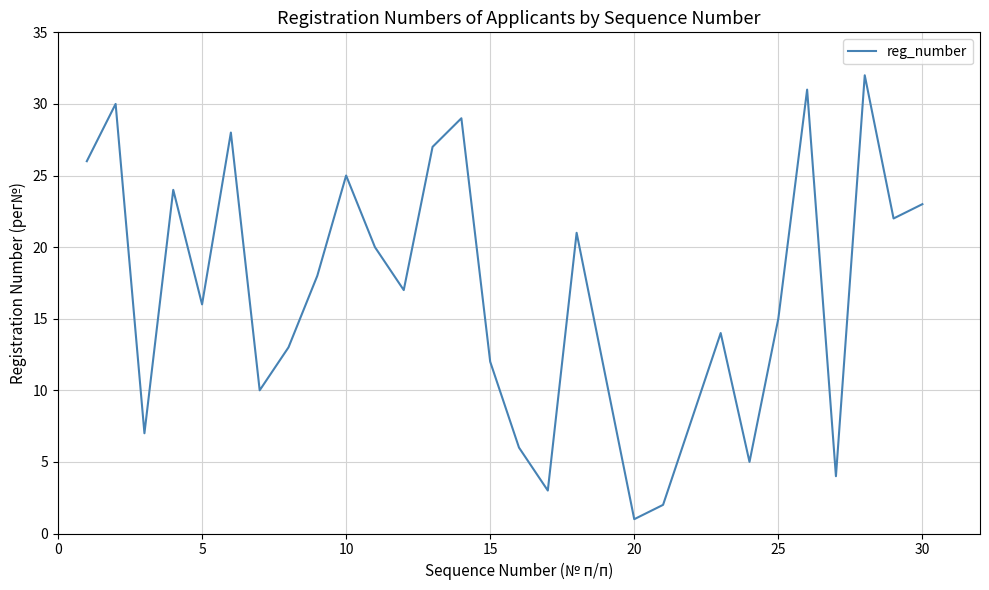

What is the greatest value displayed?

32